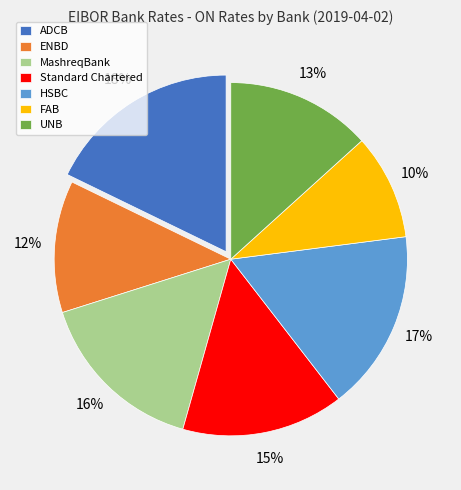

Which slice is the largest?

ADCB